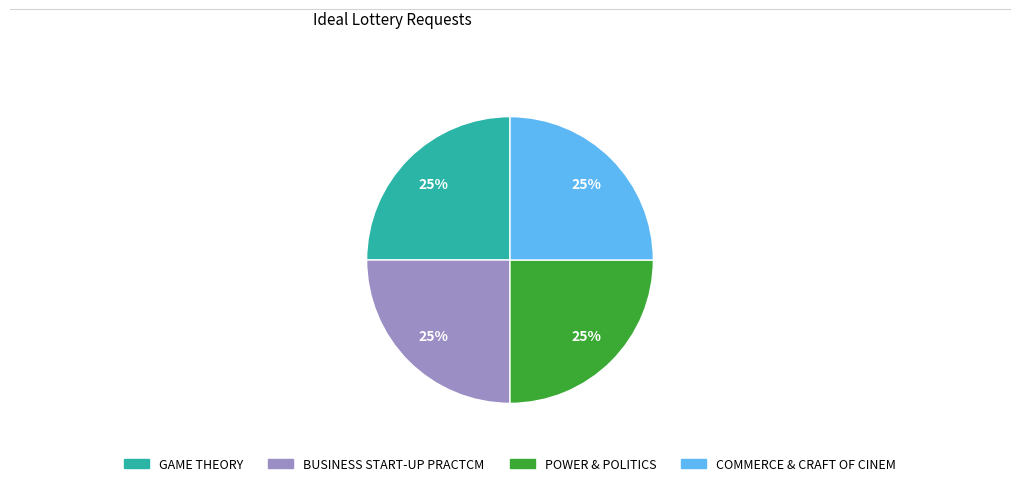

To the nearest percent, what is the average slice percentage?

25%